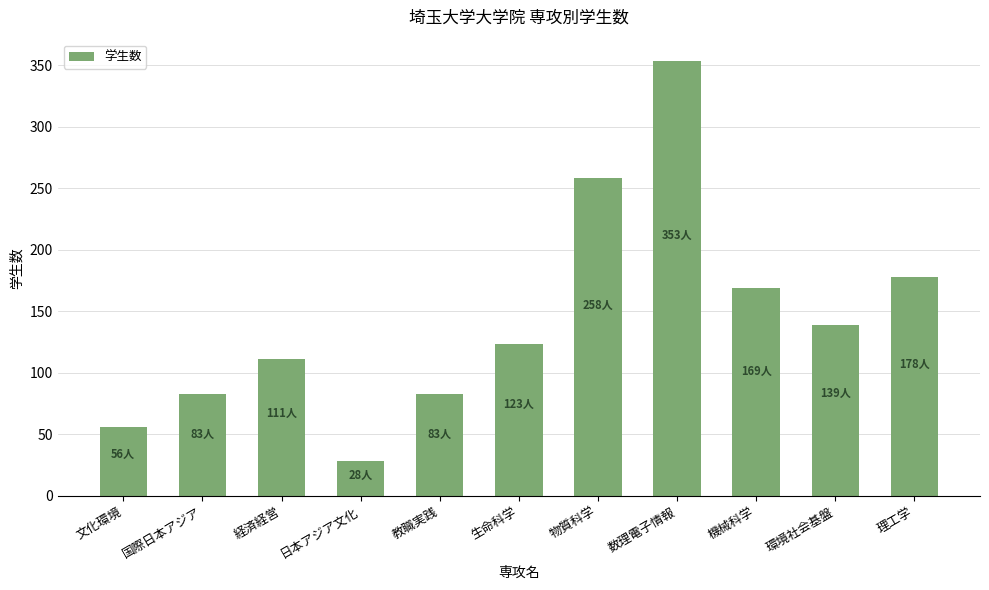

How many data points are less than 123?

5